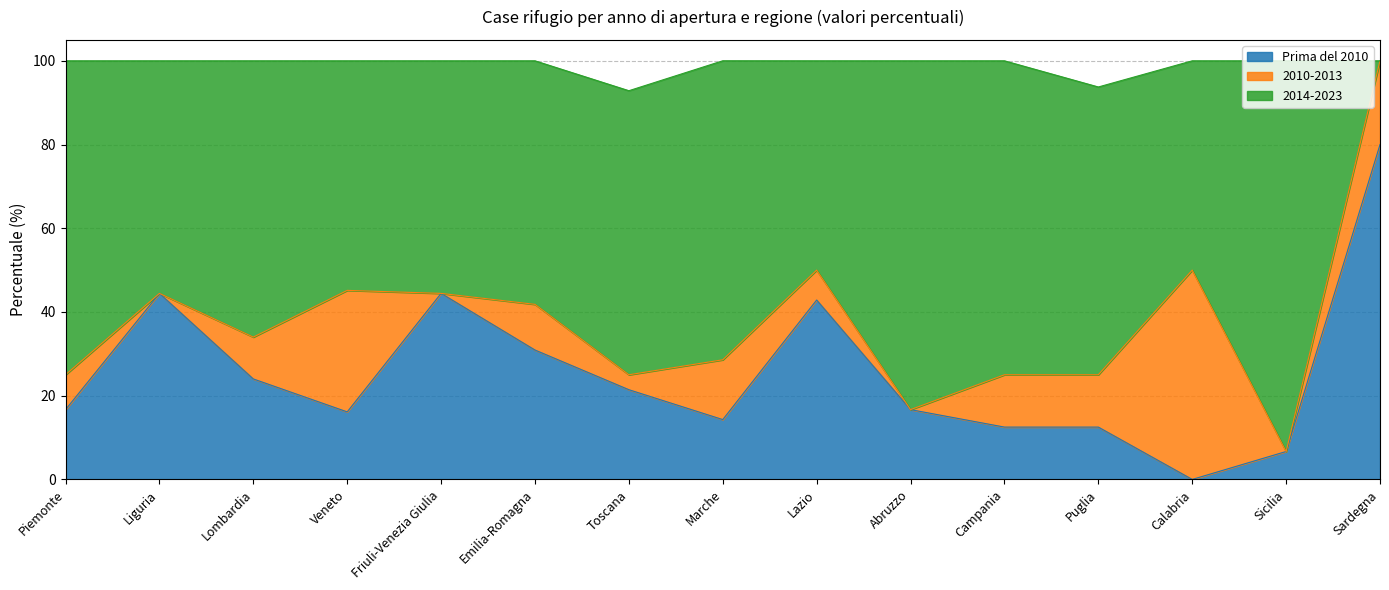

How many interior local valleys does the Prima del 2010 series have?

3